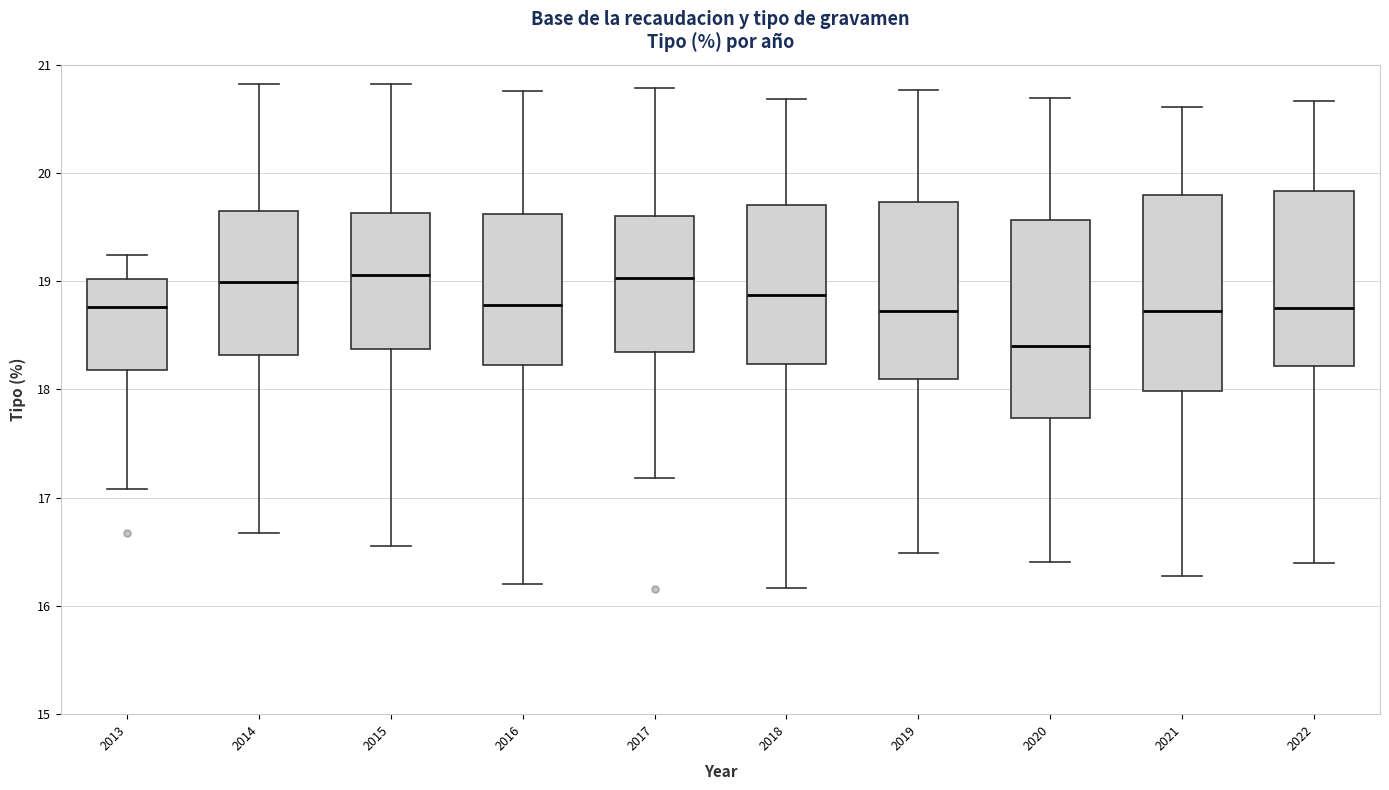

Where is the lower edge of the box at x = 2013 on the y-axis? The values are not printed on the chart, so give them approximately, as read against the axis.

18.2